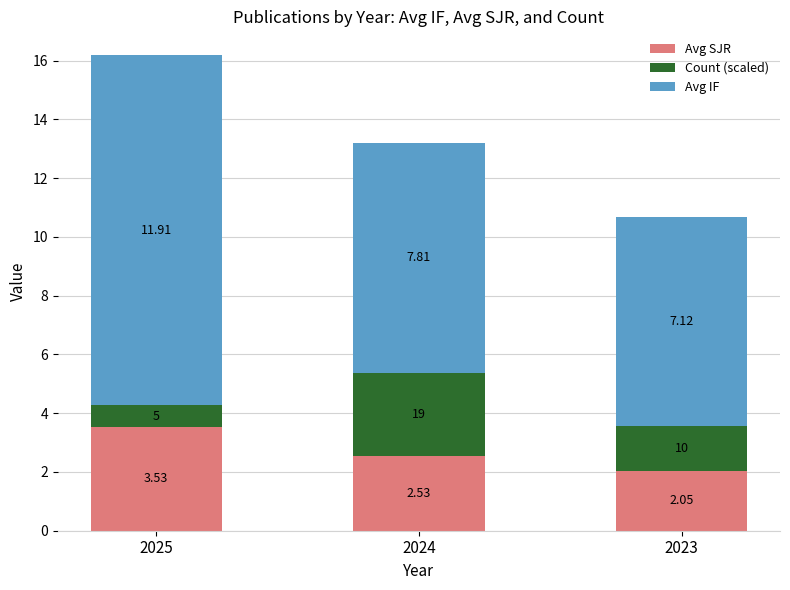

List the labels in order of Avg SJR value, smallest first.

2023, 2024, 2025